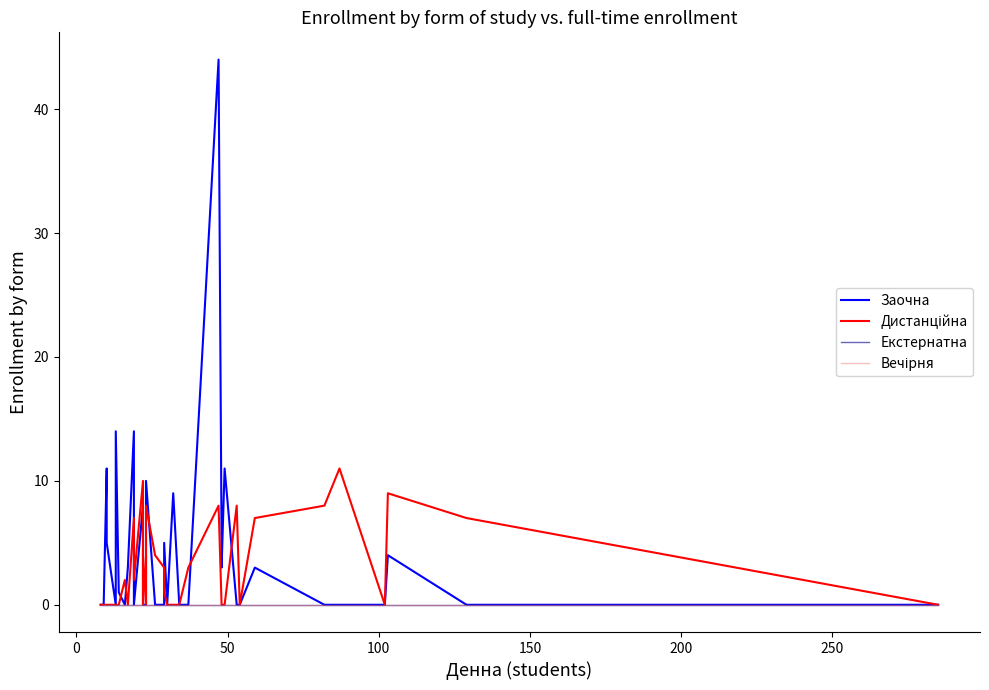

True or false: Екстернатна has more than 2 interior local peaks.

False